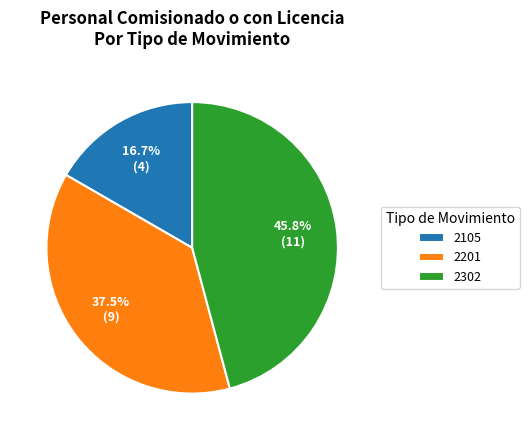

Which category has the biggest portion of the pie?

2302